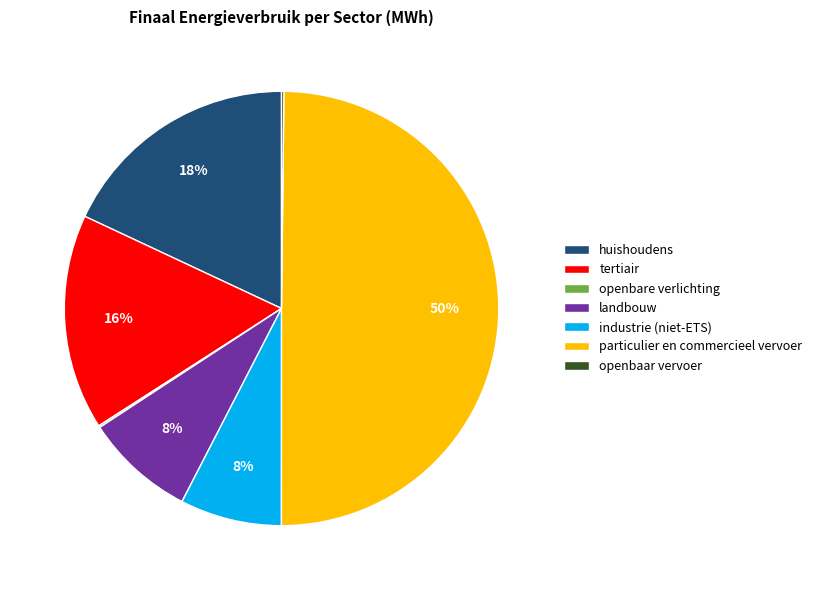

Does industrie (niet-ETS) account for over 50% of the chart?

No